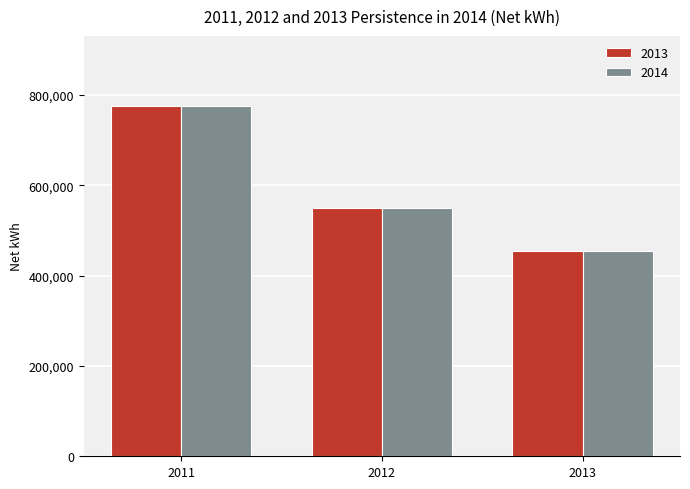

What is the total value across all series at 2012?

1098052